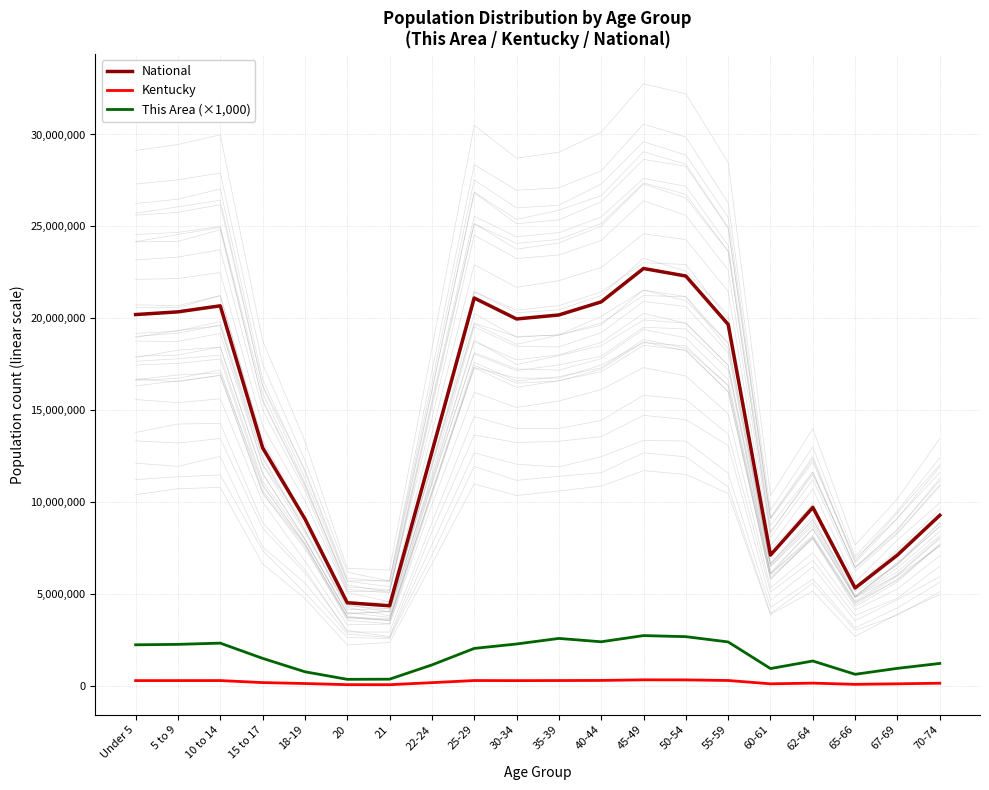

At 67-69, list the series in order from largest to smallest.

National, This Area (×1,000), Kentucky